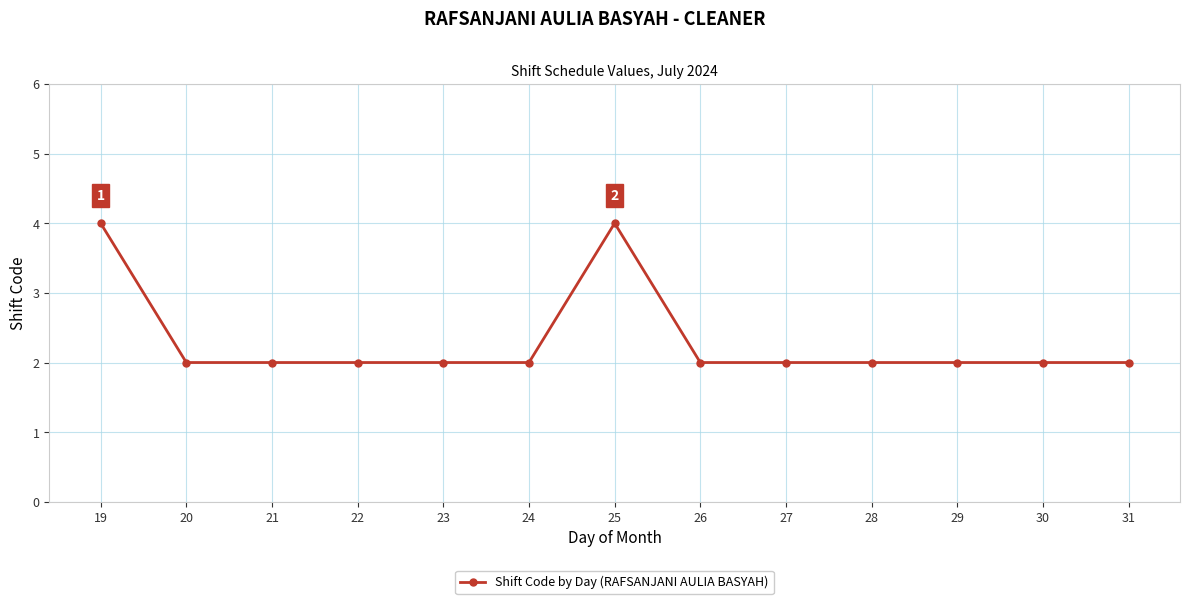

What is the ratio of the value at 21 to the value at 31?

1.0